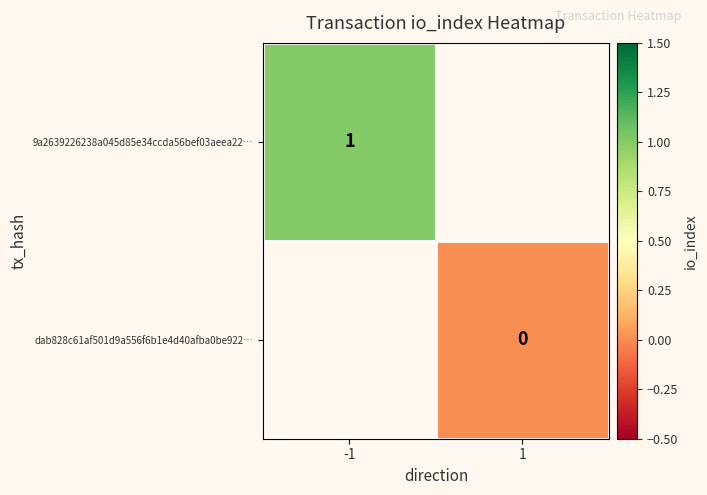

Rank the categories by 9a2639226238a045d85e34ccda56bef03aeea22… value from highest to lowest.

-1, 1